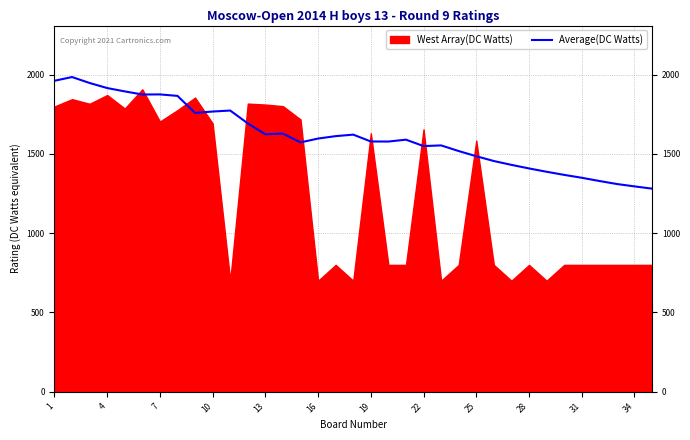

True or false: there are more than 1 points higher than both neighbors.

True